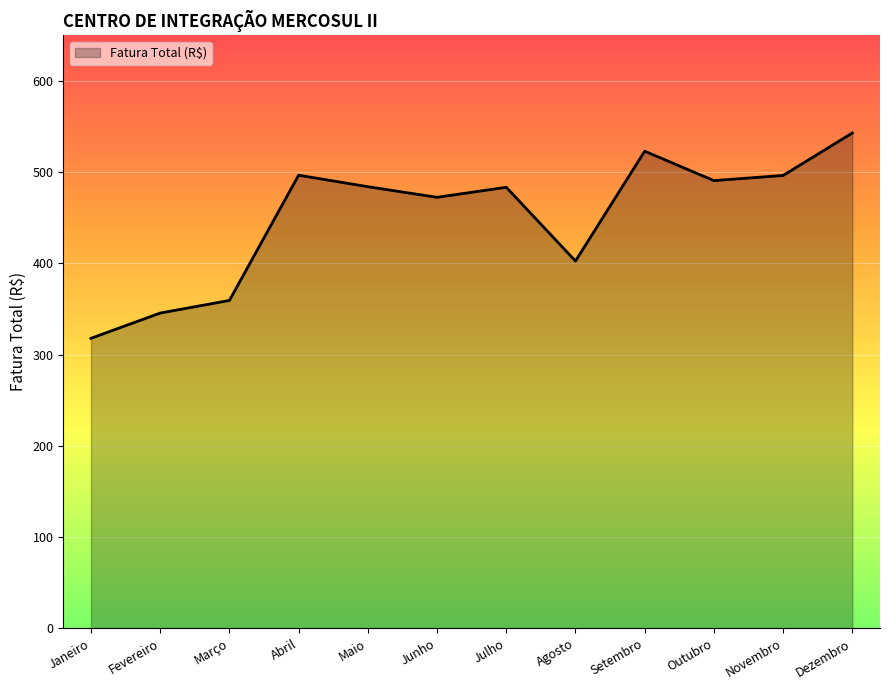

What position from the left is Junho?

6